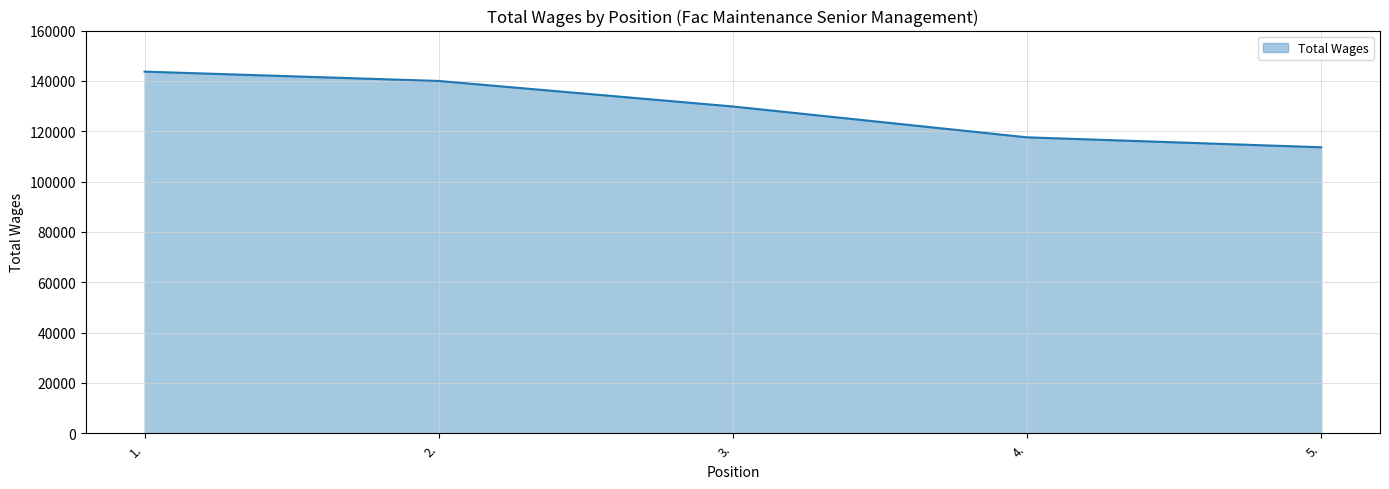

Is it true that the value at 1. is 143681?

True